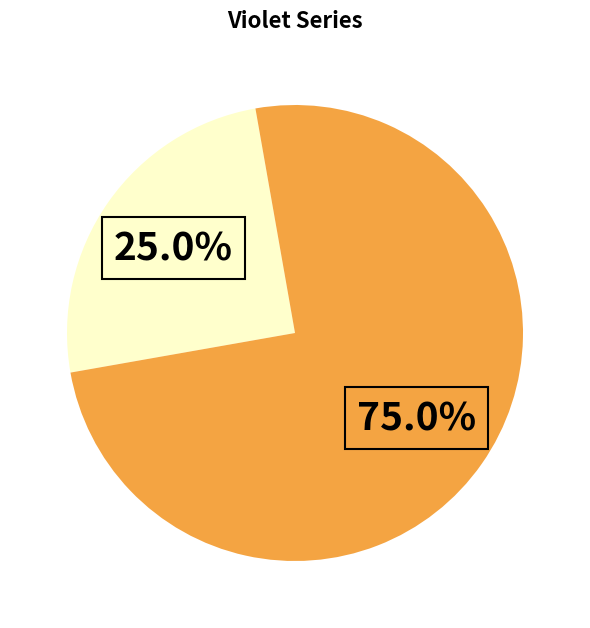

Is there a majority slice in this chart?

Yes